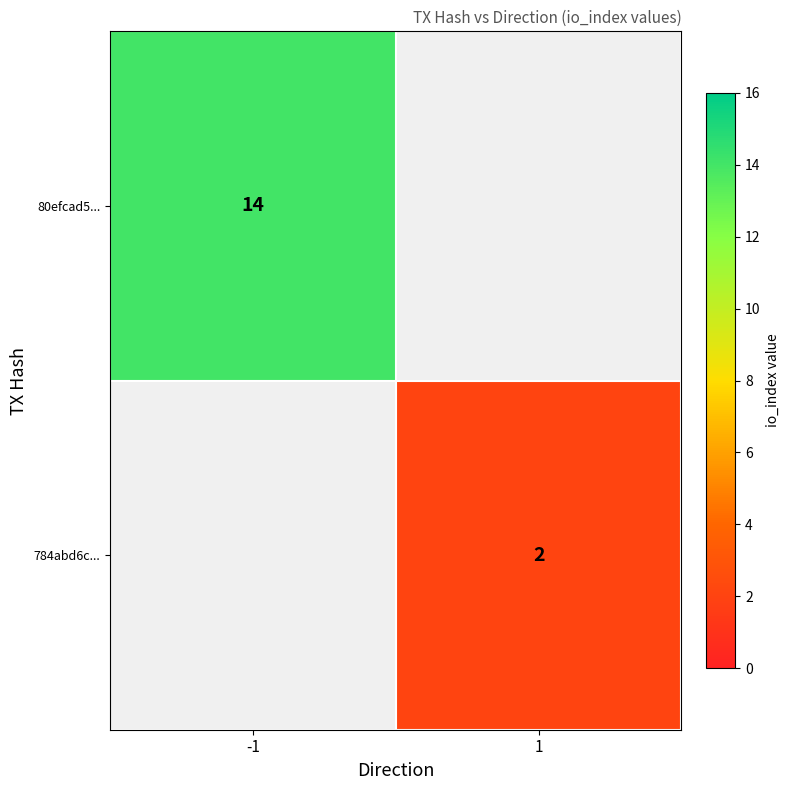

The 80efcad5... series shows 3 at -1. True or false?

False